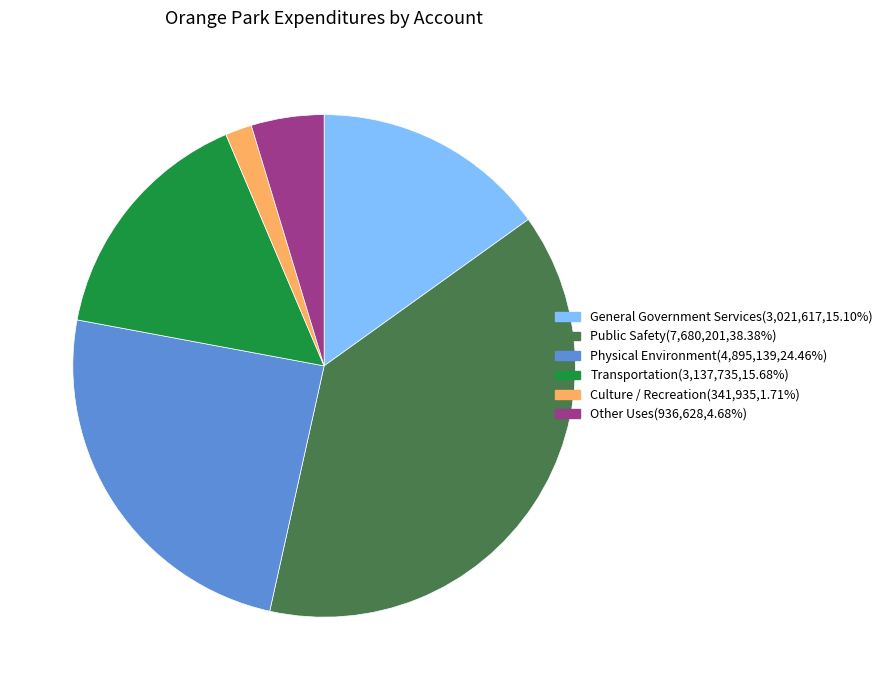

Rank the categories by value from highest to lowest.

Public Safety, Physical Environment, Transportation, General Government Services, Other Uses, Culture / Recreation